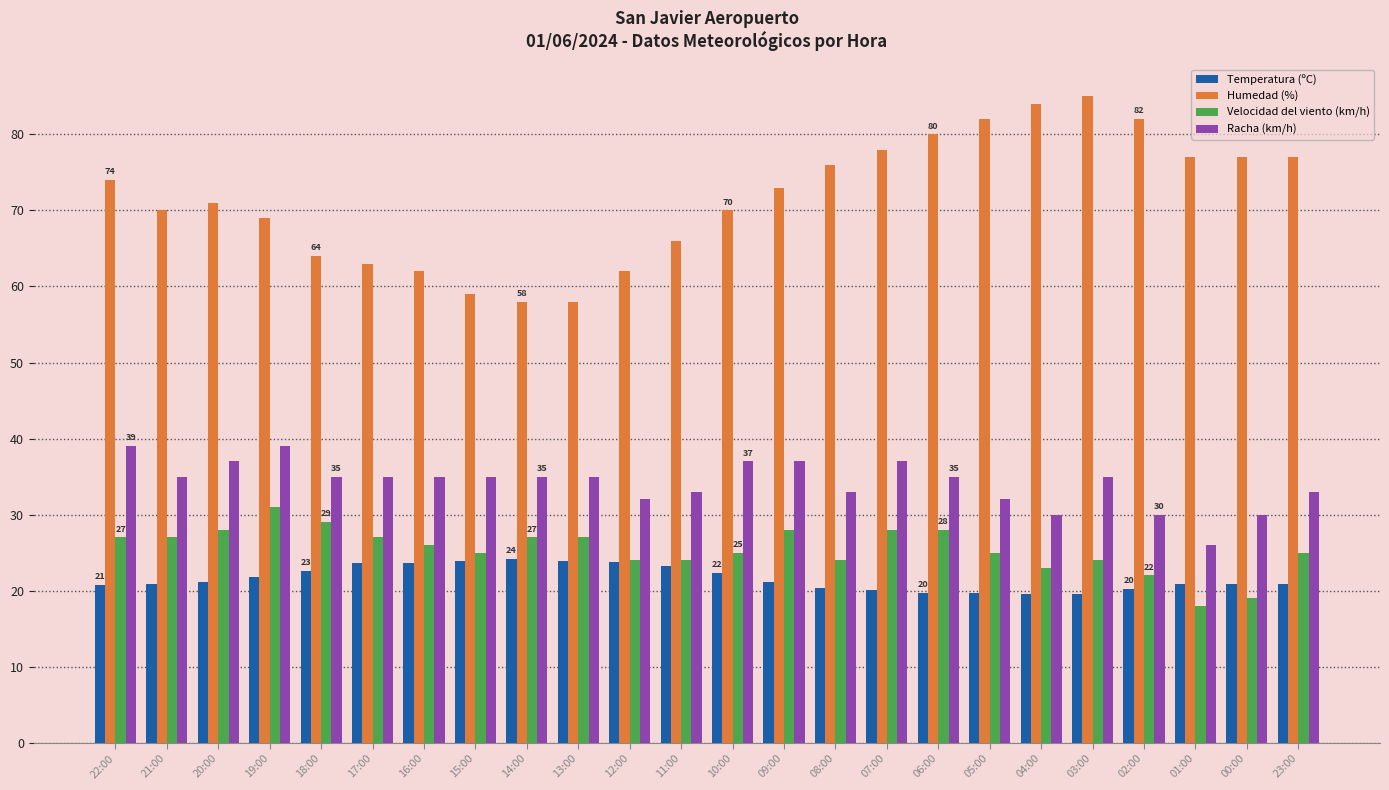

What are all the series names shown in the legend?

Temperatura (ºC), Humedad (%), Velocidad del viento (km/h), Racha (km/h)